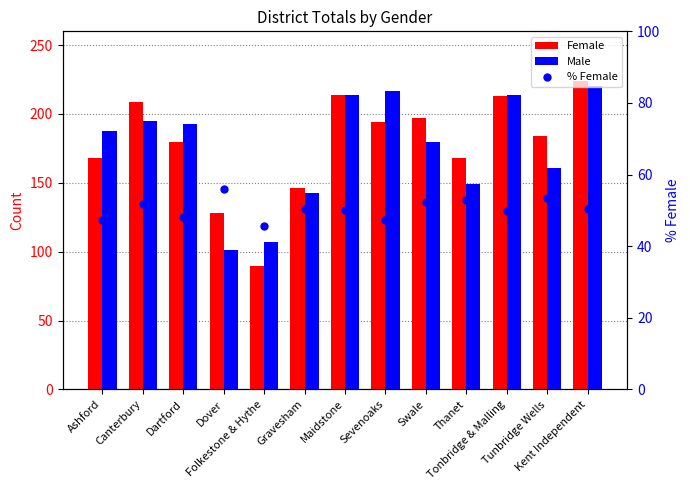

How many values in the Female series are below 184?

6